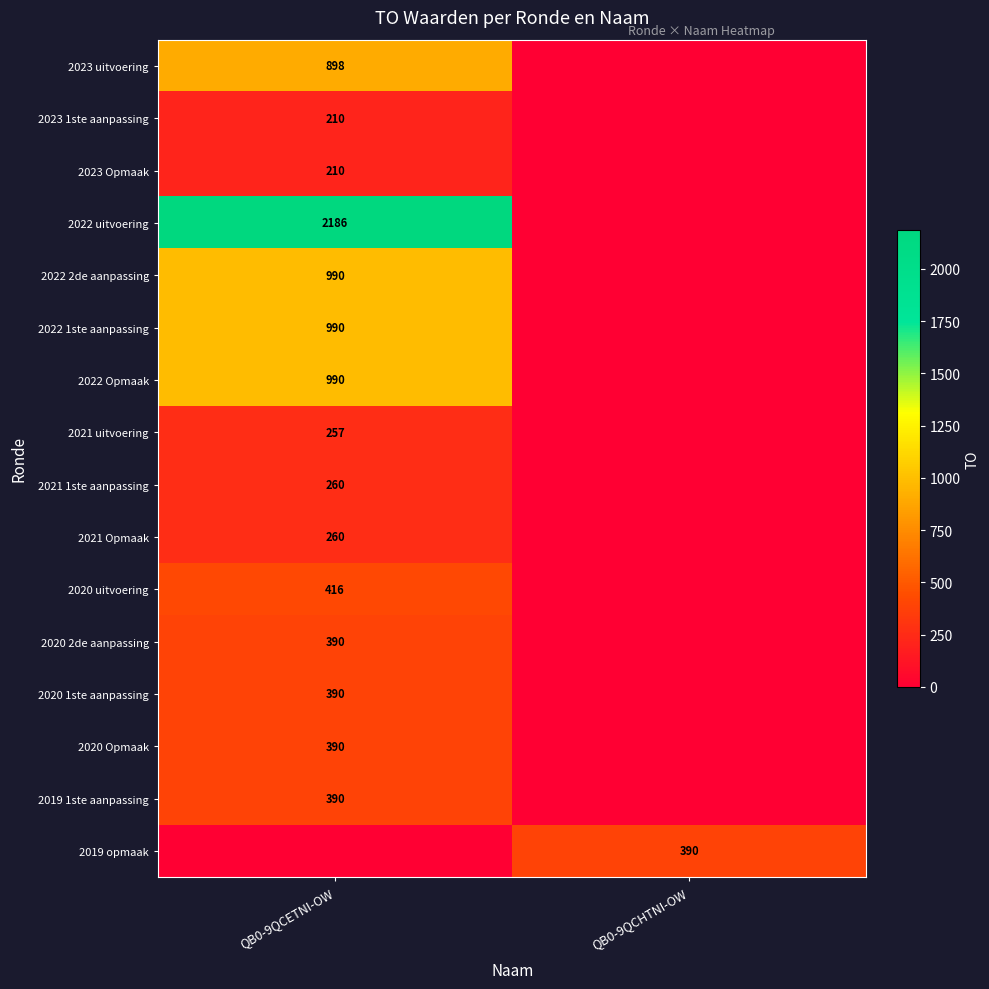

Is the value of 2022 Opmaak at QB0-9QCETNI-OW greater than the value of 2021 Opmaak at QB0-9QCETNI-OW?

Yes